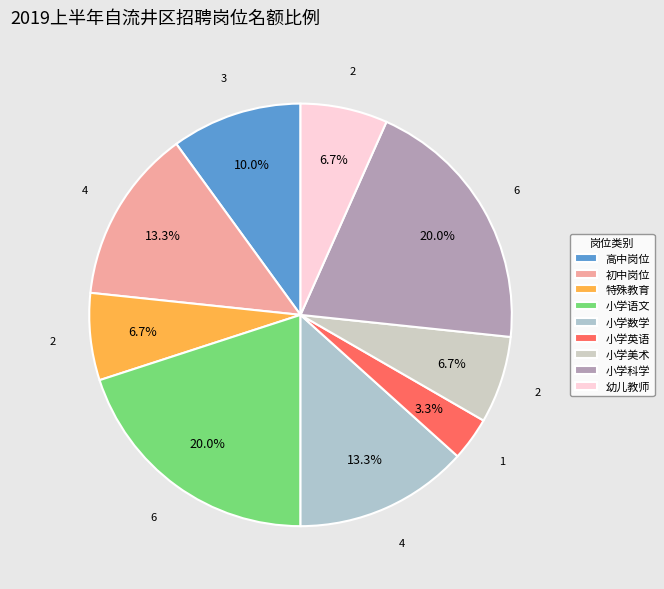

What is the smallest slice in the pie chart?

小学英语